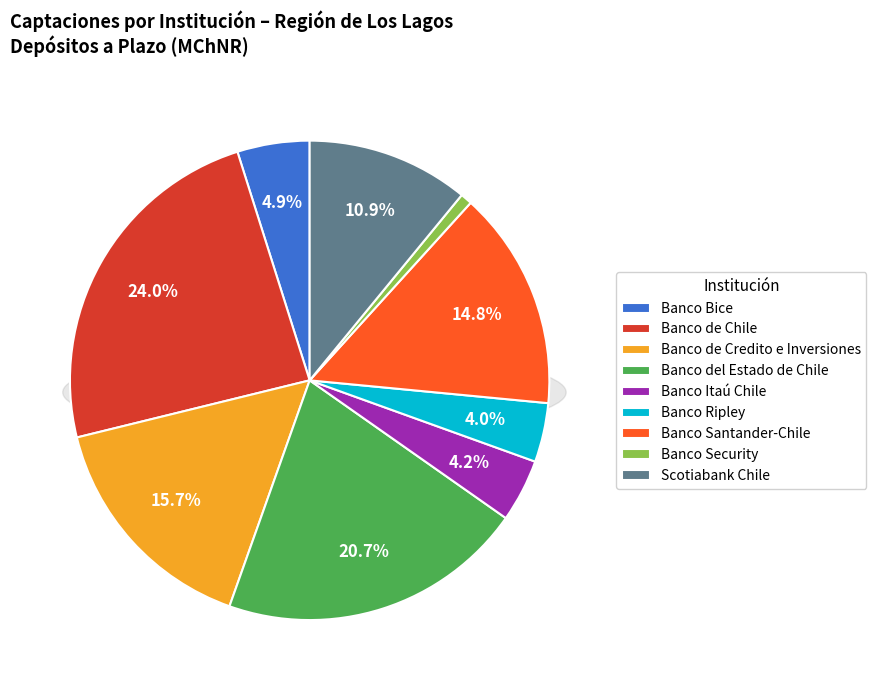

Between Banco de Credito e Inversiones and Banco Security, which is larger?

Banco de Credito e Inversiones